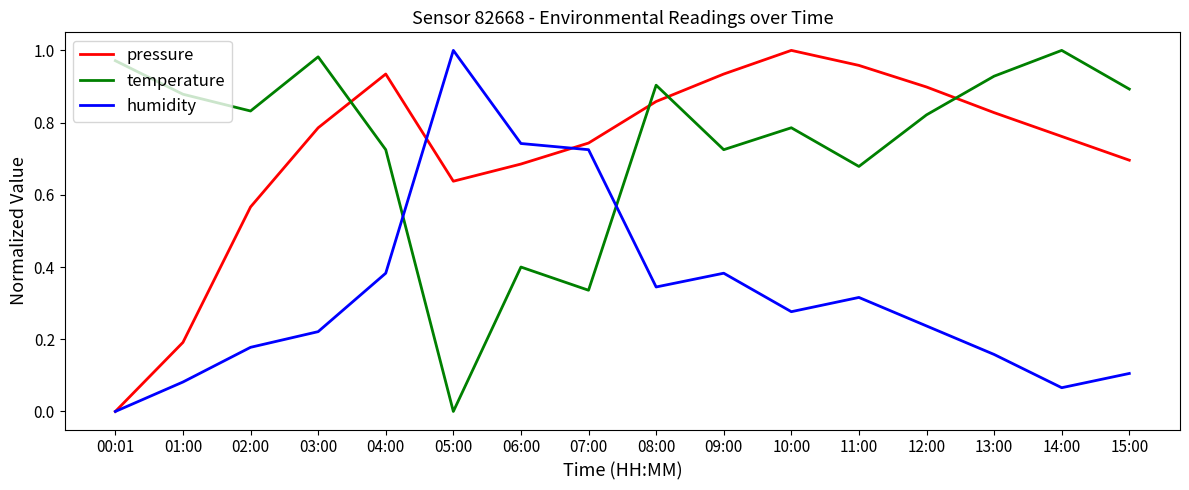

What position from the left is 09:00?

10